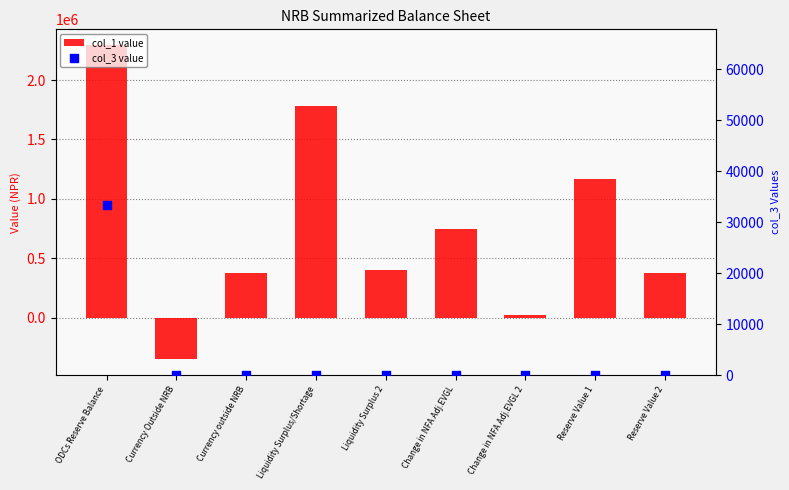

Is the value of col_1 value at Reserve Value 2 greater than the value of col_3 value at Change in NFA Adj.EVGL 2?

Yes